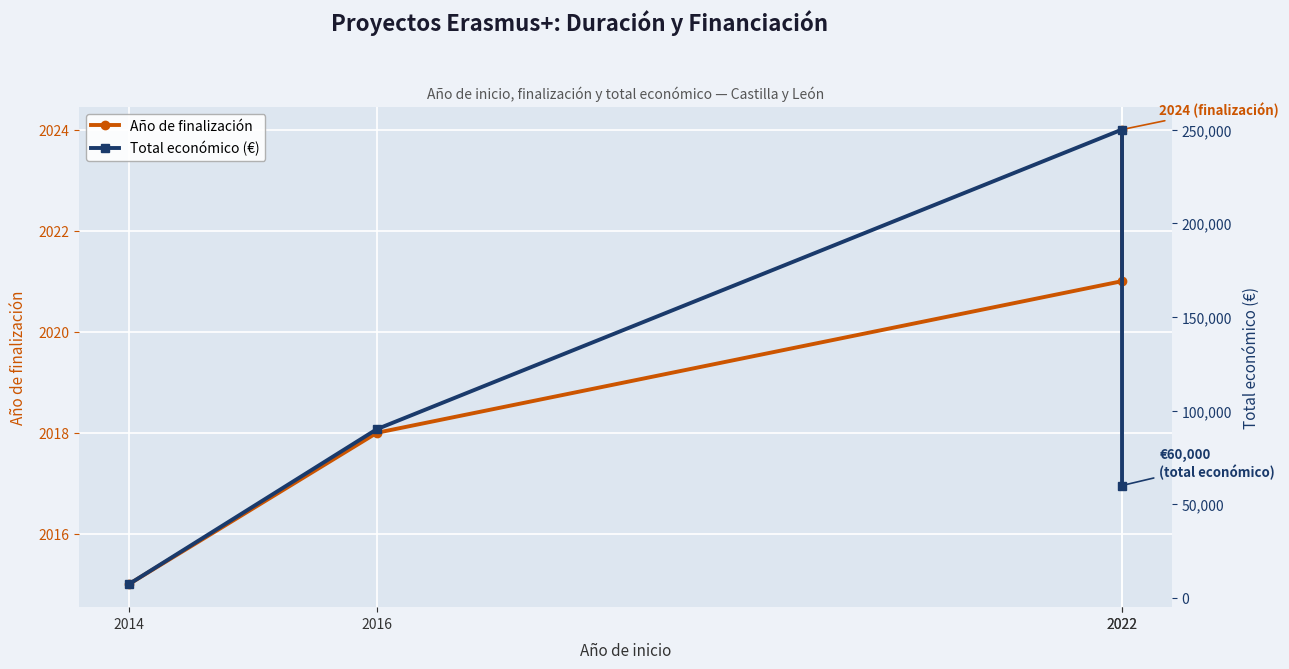

What is the difference between the maximum and minimum values in the Total económico (€) series?

242800